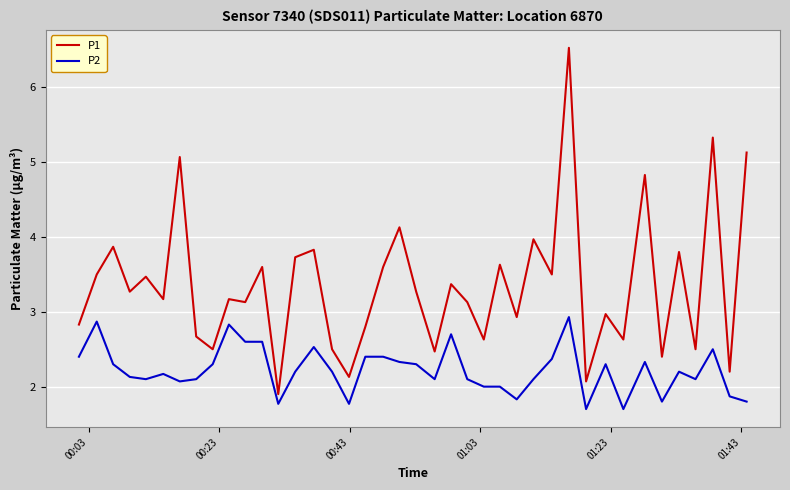

What is the difference between the maximum and minimum values in the P2 series?

1.2